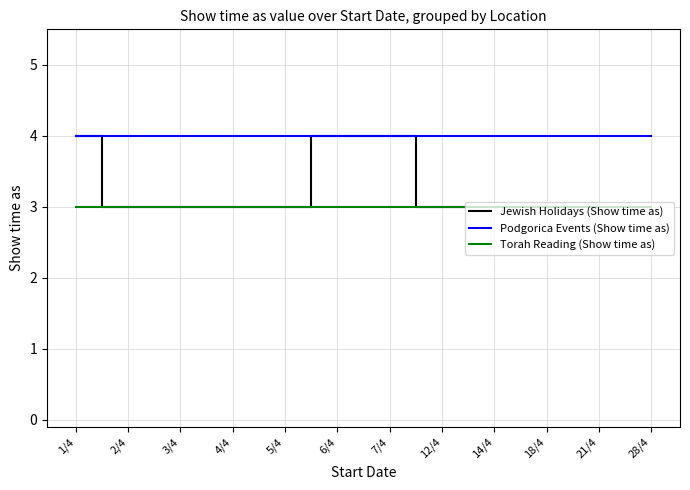

Which series has the widest spread of values?

Jewish Holidays (Show time as)